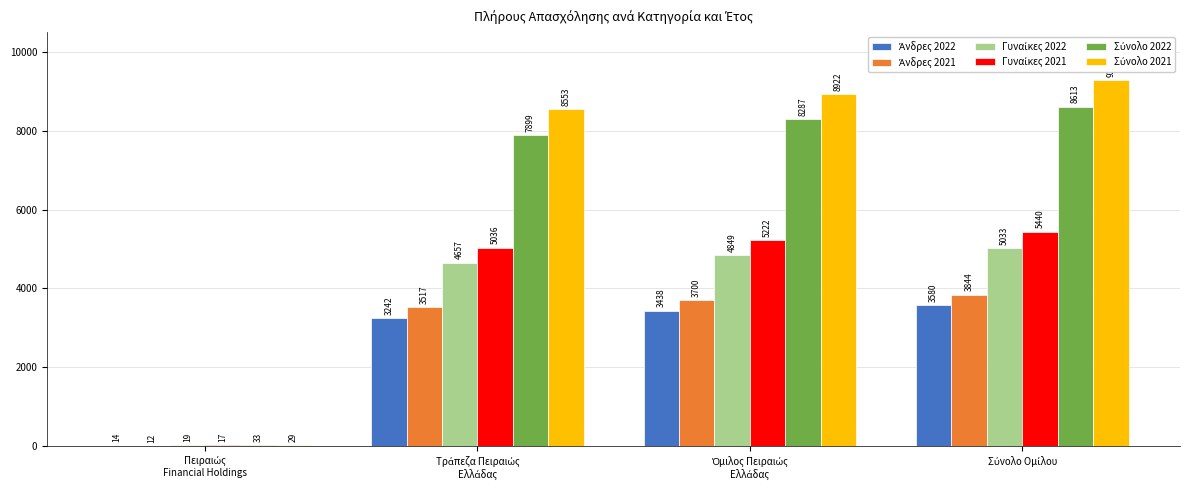

How many distinct data groups are displayed?

6